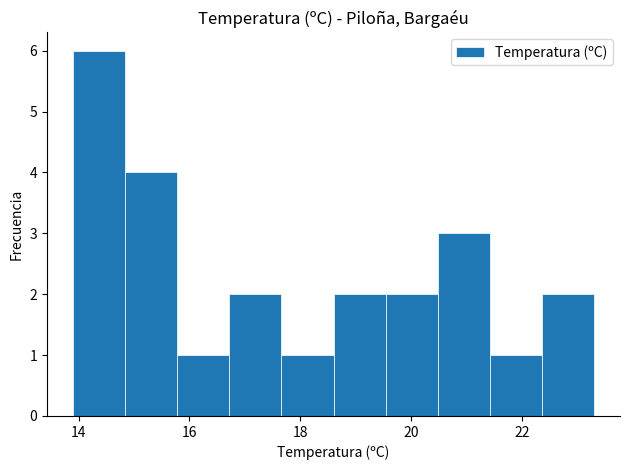

What is the height of the bar covering 14.84 to 15.78 on the x-axis? Neither the bar edges nor the heights are printed on the chart, so give them approximately, as read against the axes.

4